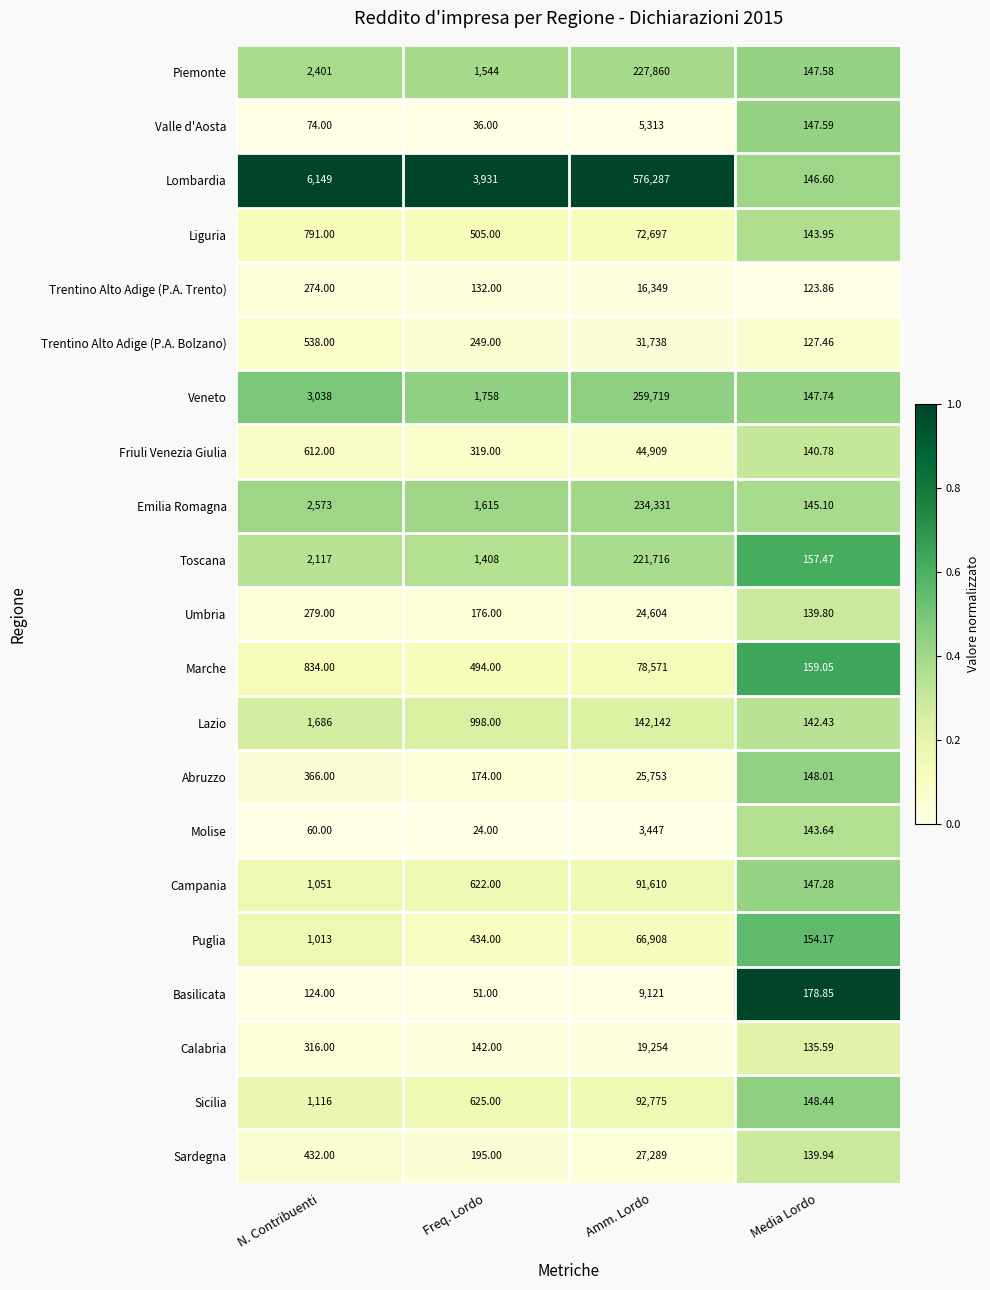

Which category has the highest value in the Veneto series?

Amm. Lordo